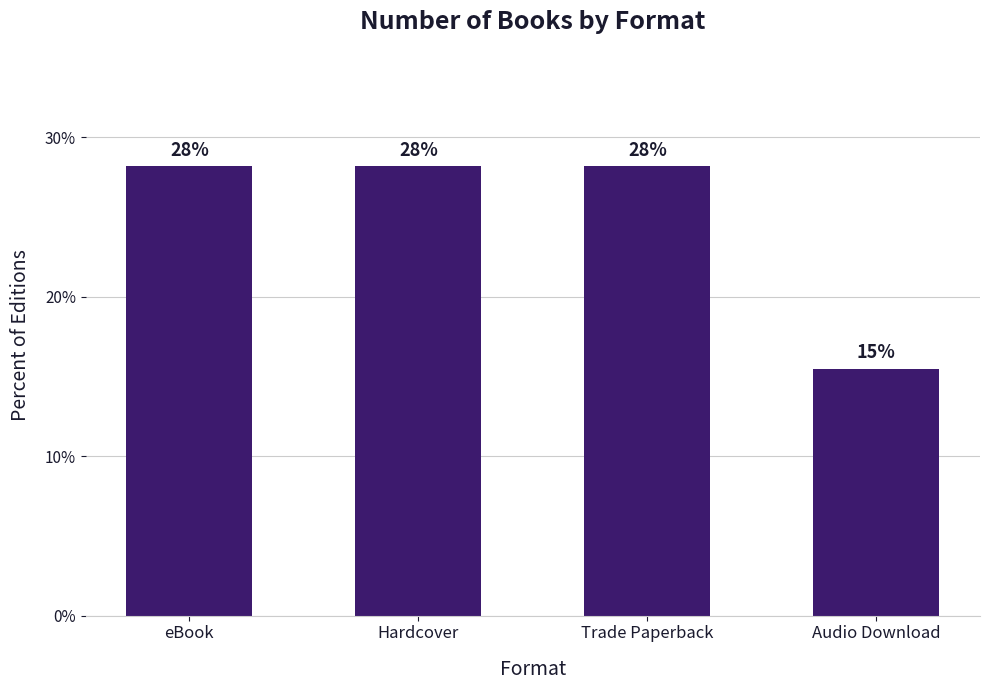

Are the bars horizontal?

No